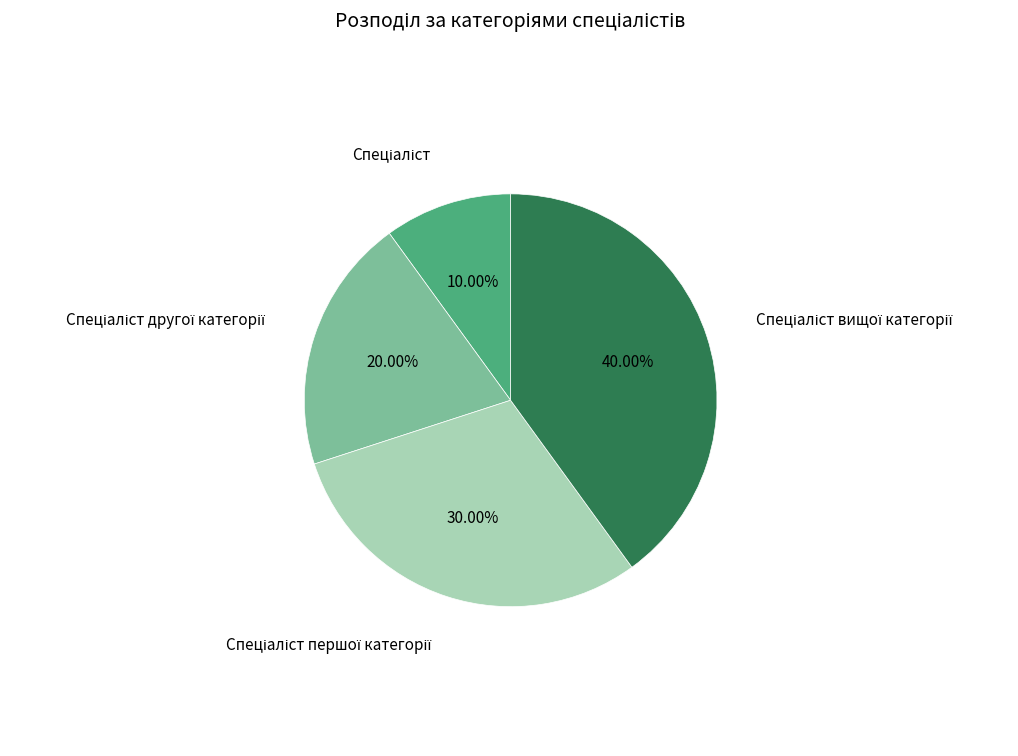

Is there a majority slice in this chart?

No